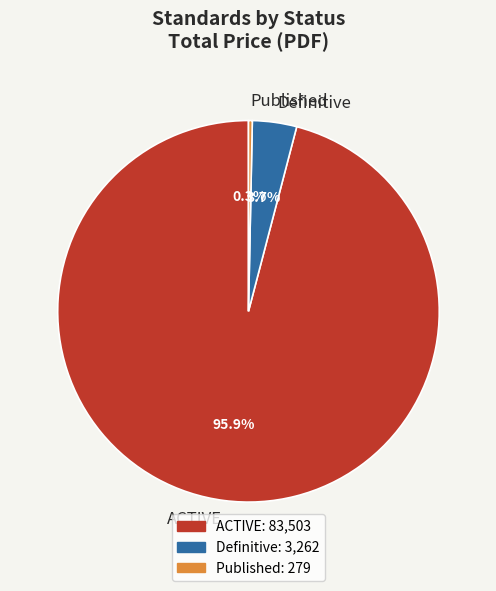

What is the largest slice in the pie chart?

ACTIVE